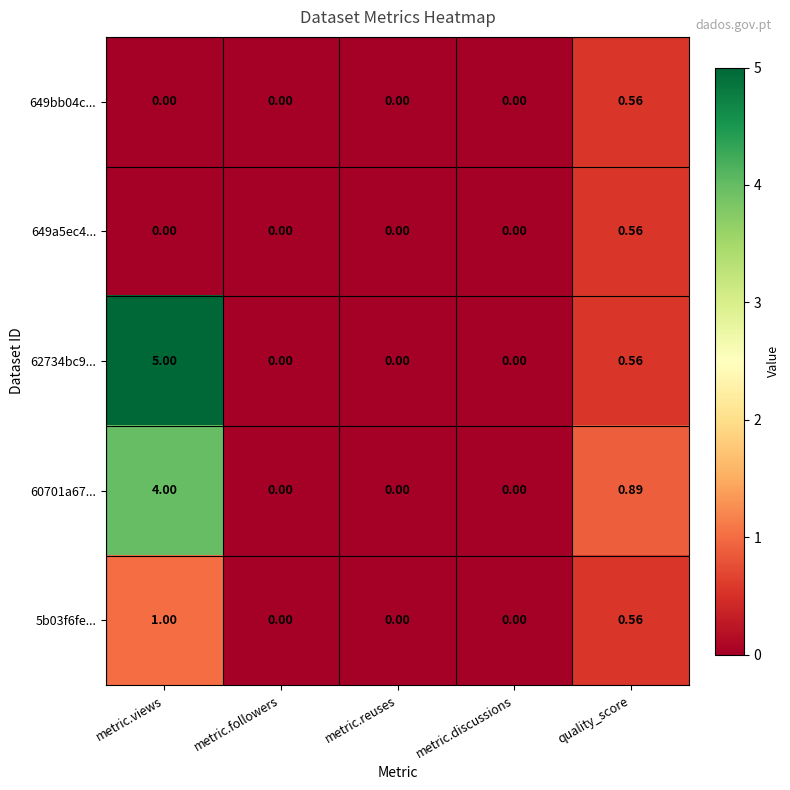

At which category does the chart reach its peak across all series?

metric.views